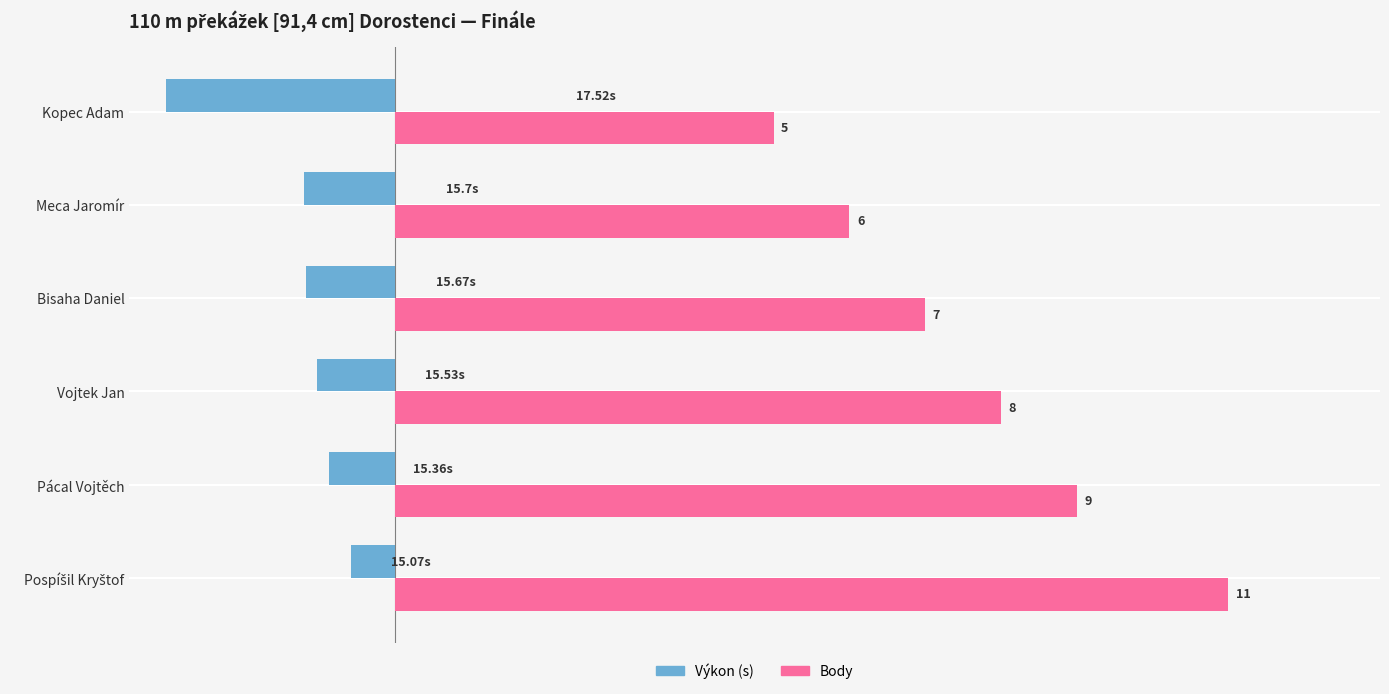

How many bars are there in each group?

2